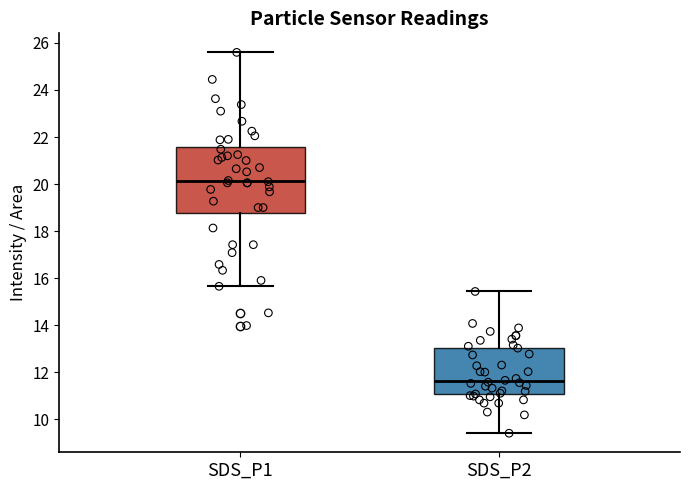

Which box is the tallest, from its lower edge to its upper edge?

SDS_P1